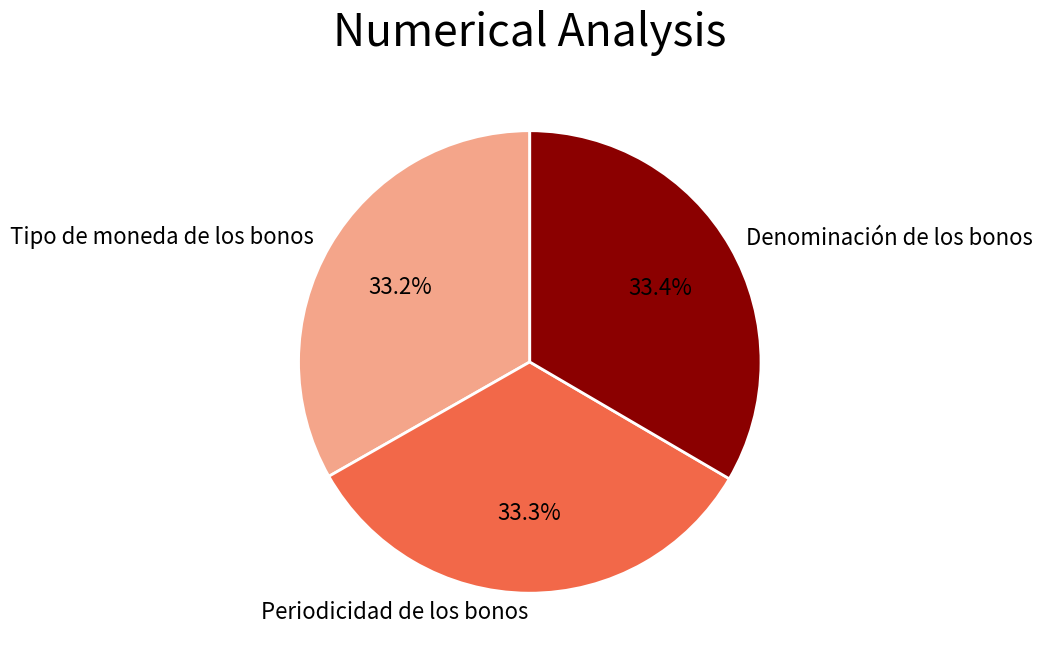

Is it true that Tipo de moneda de los bonos is 33% of the pie?

True